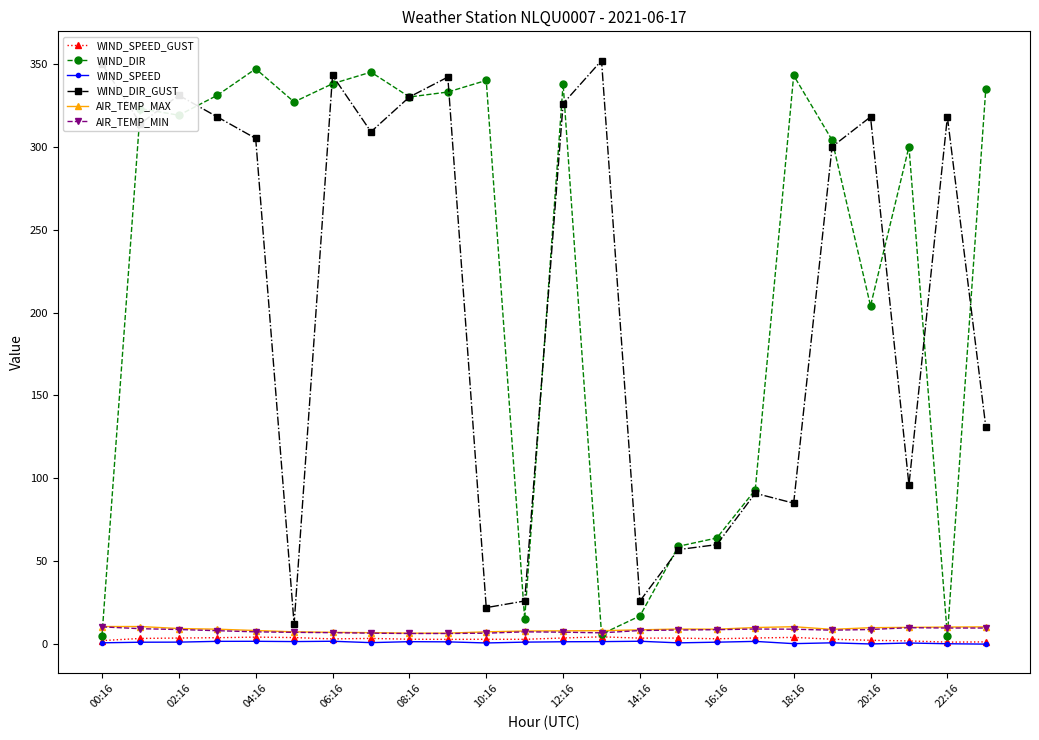

Which series has the largest total across all categories?

WIND_DIR